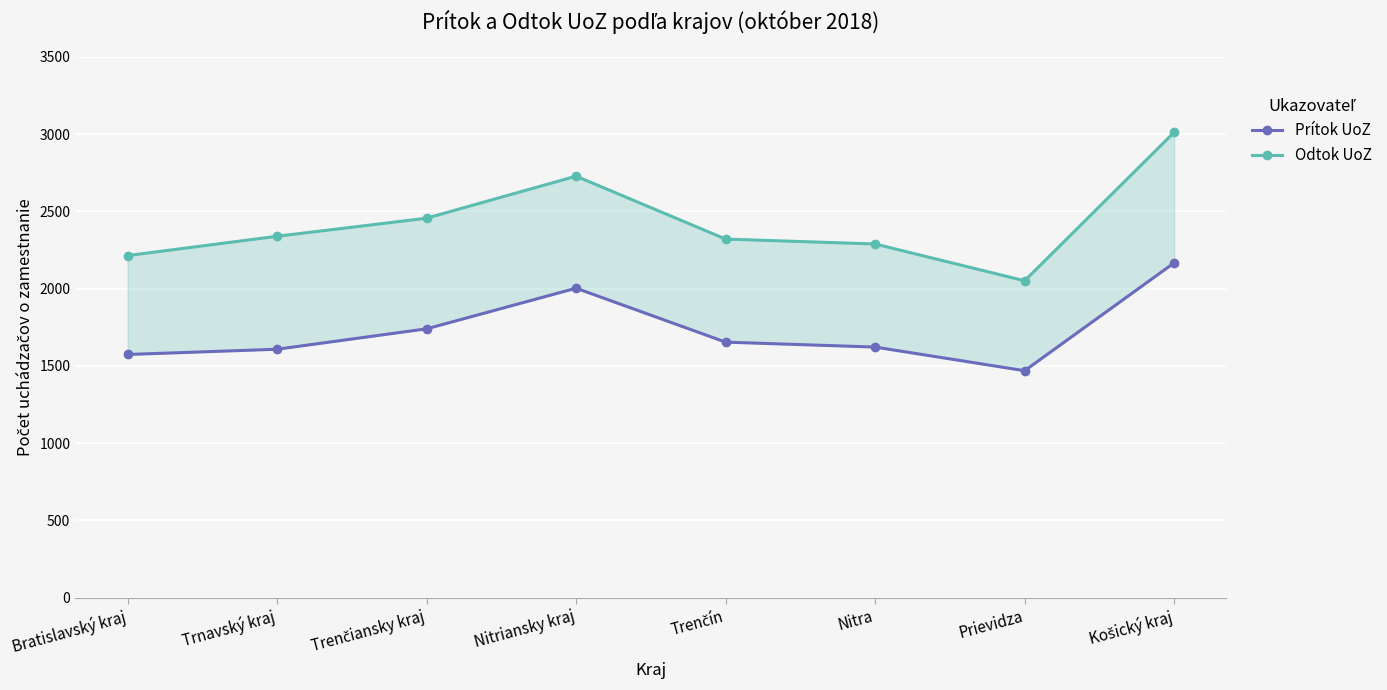

At which category does Odtok UoZ reach its first local valley?

Prievidza